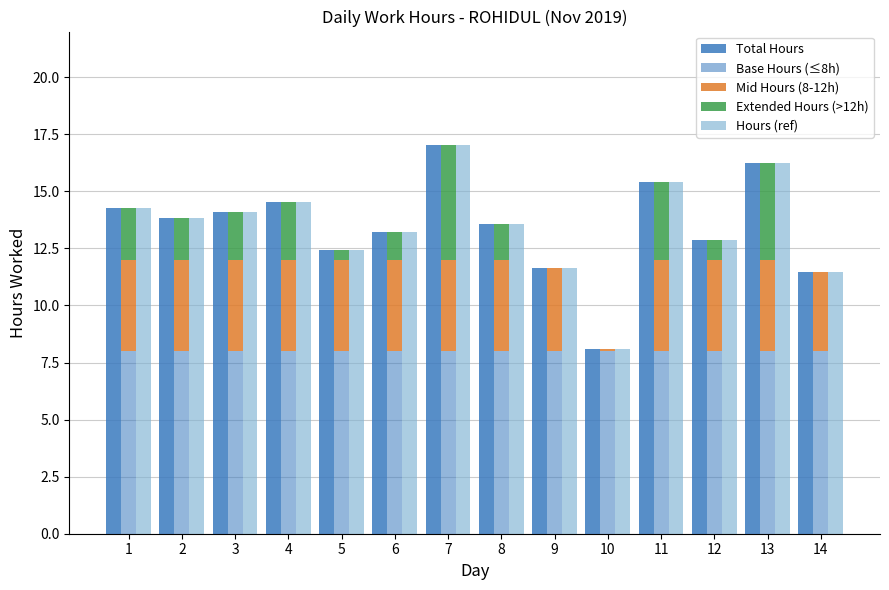

What are all the series names shown in the legend?

Total Hours, Base Hours (≤8h), Mid Hours (8-12h), Extended Hours (>12h), Hours (ref)